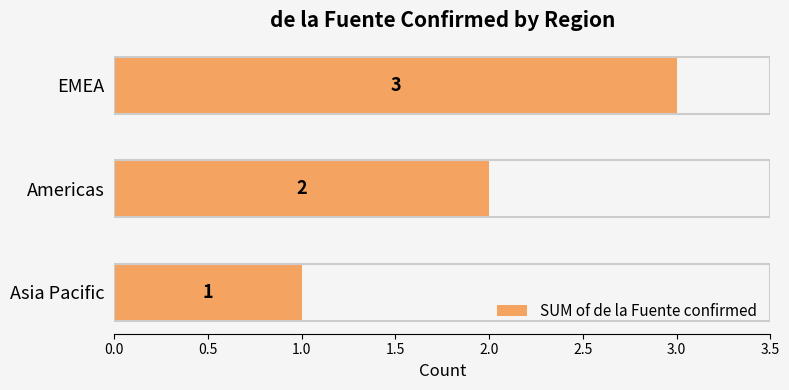

Rank the categories by value from highest to lowest.

EMEA, Americas, Asia Pacific